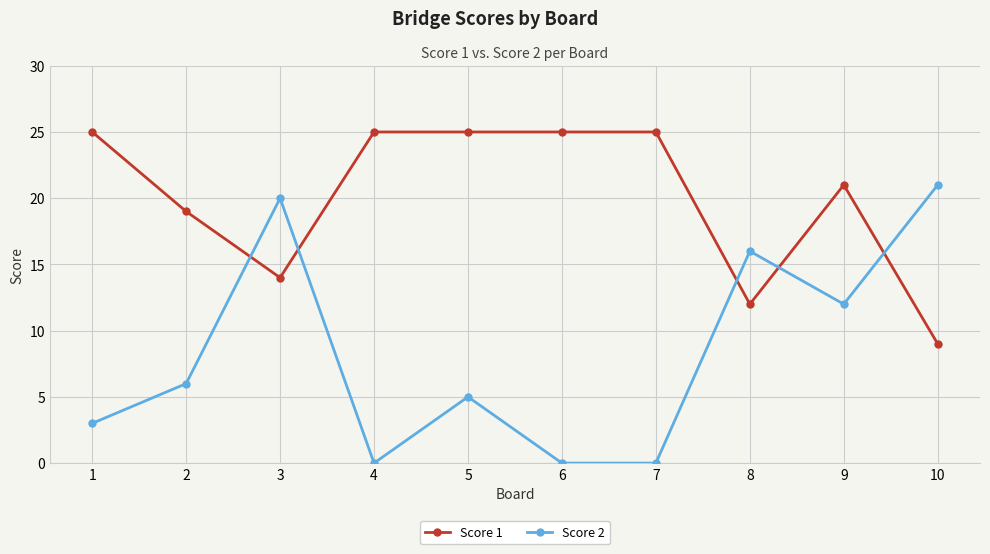

What are all the series names shown in the legend?

Score 1, Score 2